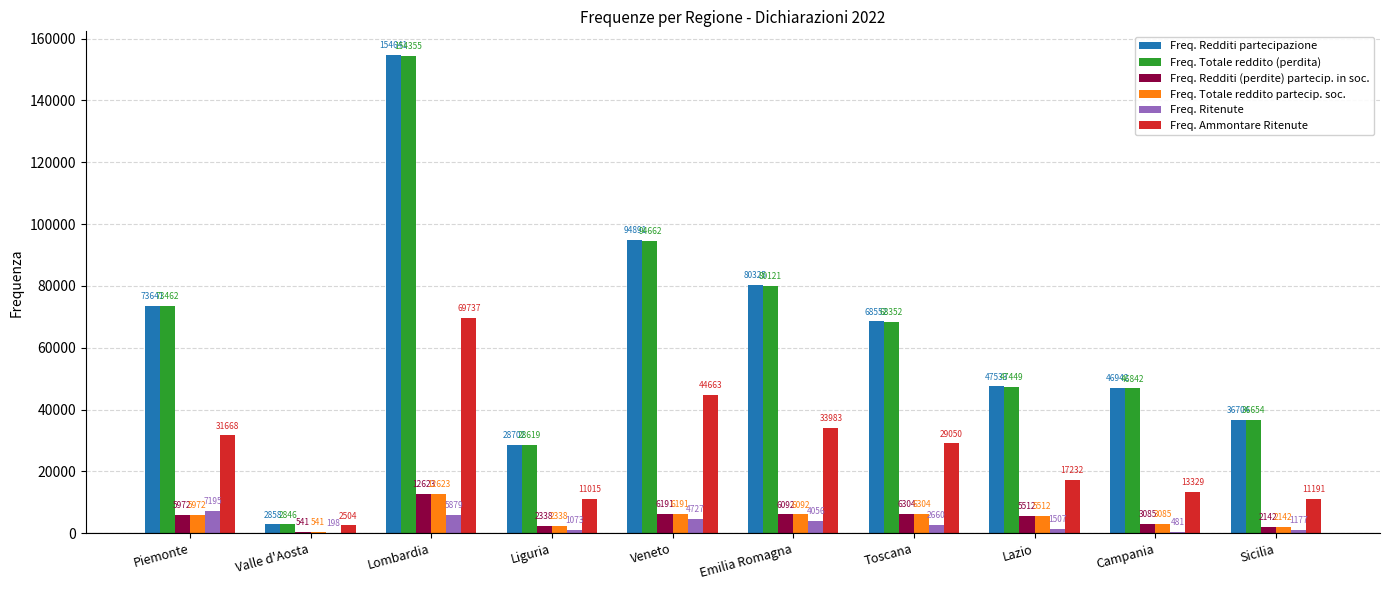

What is the highest value of the Freq. Totale reddito partecip. soc. series?

12623